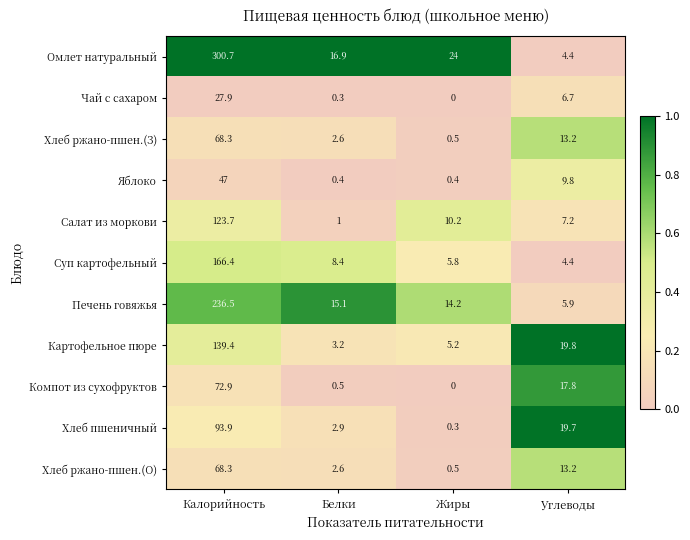

Rank the categories by Хлеб пшеничный value from lowest to highest.

Жиры, Белки, Углеводы, Калорийность